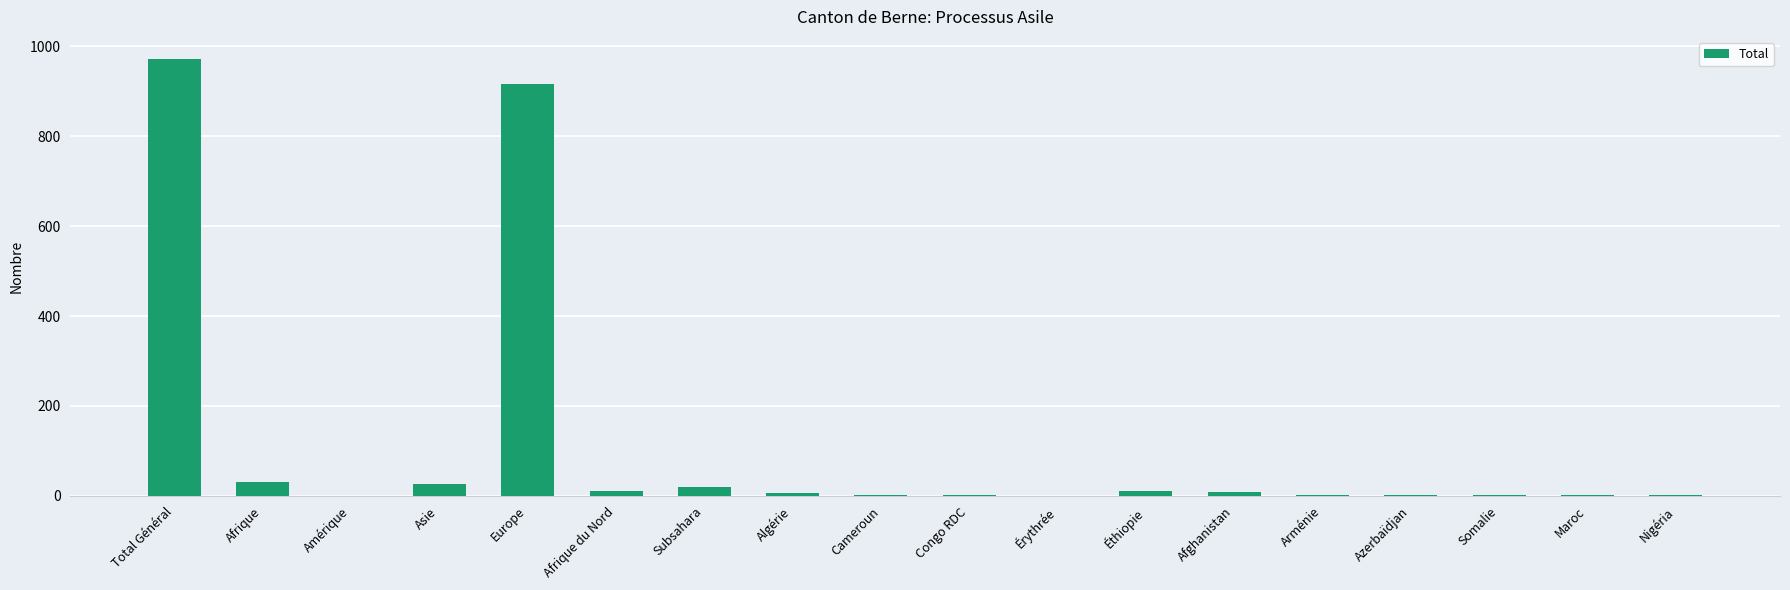

Which has a higher value, Congo RDC or Total Général?

Total Général